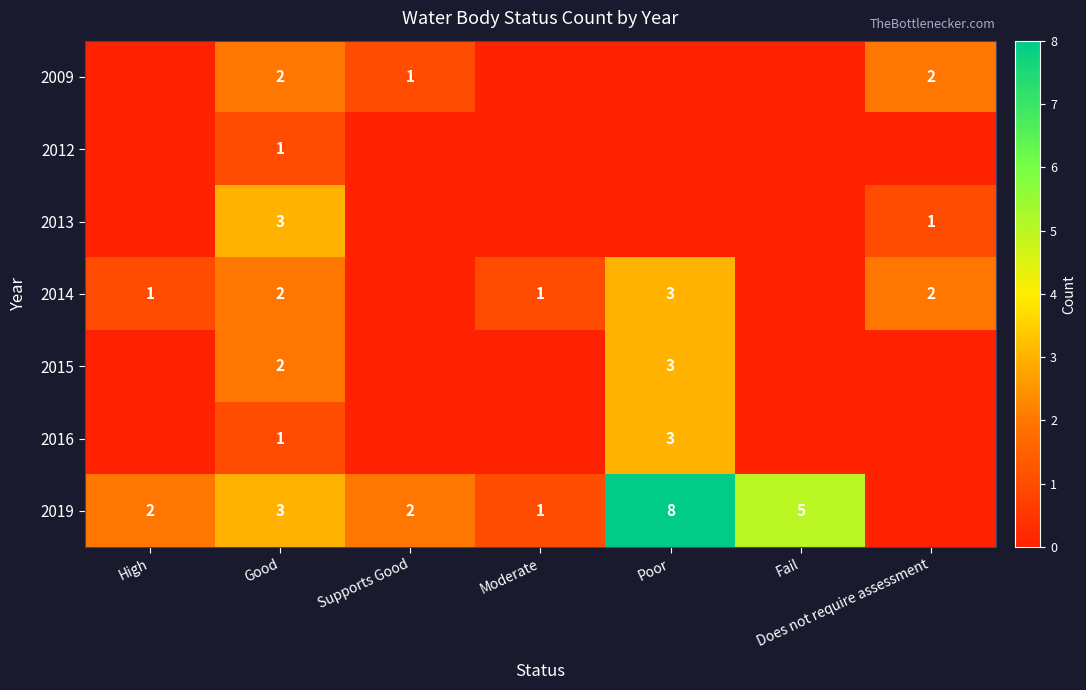

What is the sum of the 2019 values at High and Supports Good?

4